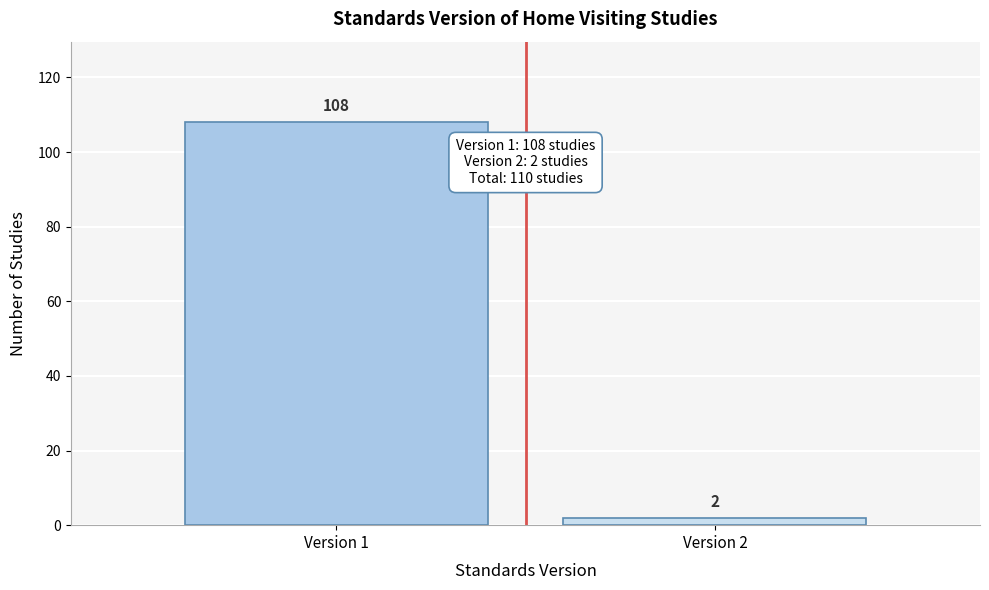

Reading left to right, list all the values displayed in this chart.

108	2